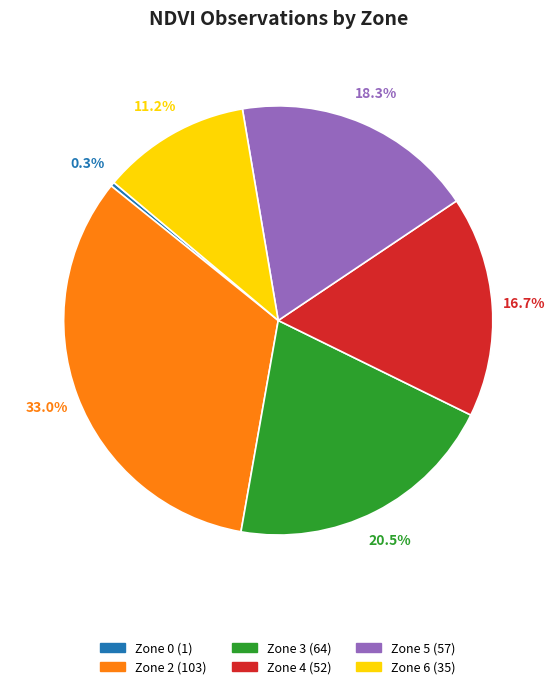

Approximately how many times larger is the value at Zone 3 (64) compared to Zone 5 (57)?

1.1